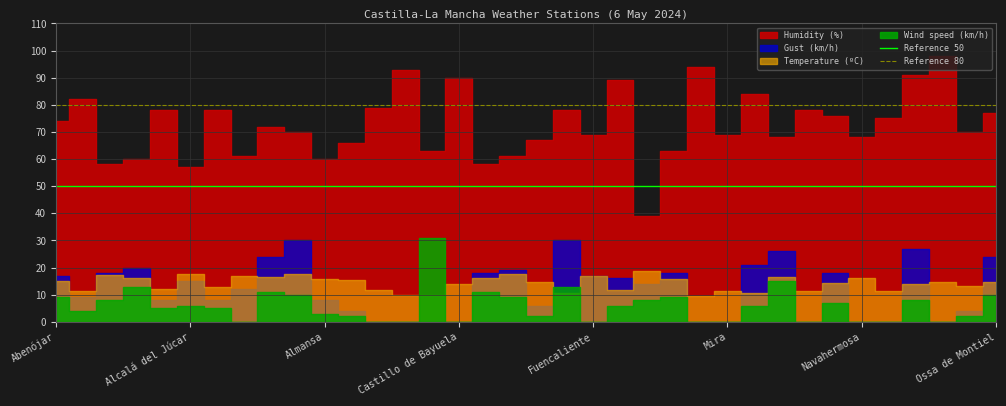

Which series has the largest total across all categories?

Reference 80